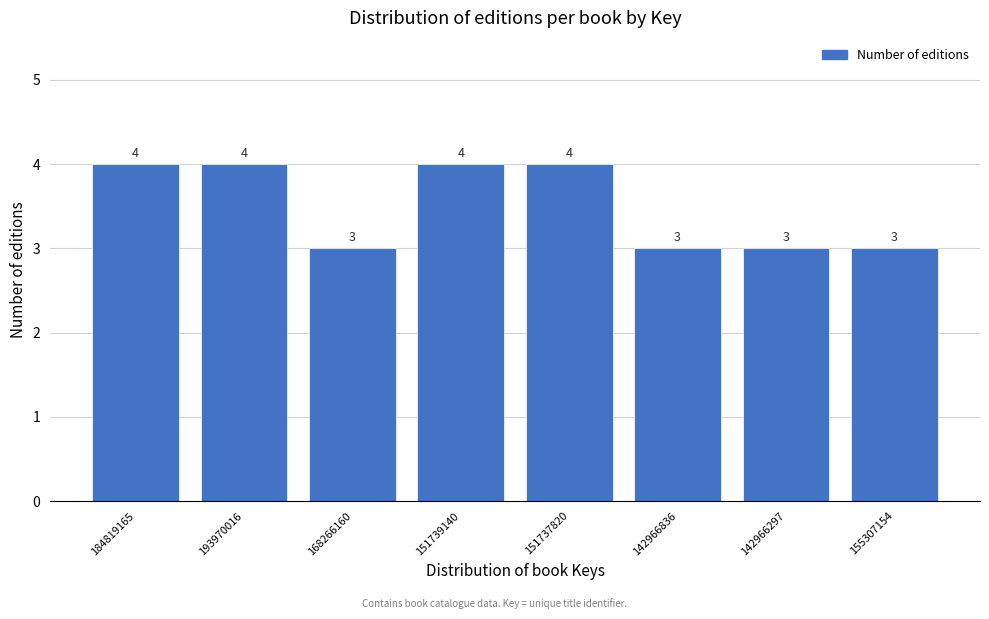

Reading left to right, extract all data points from this chart.

4	4	3	4	4	3	3	3